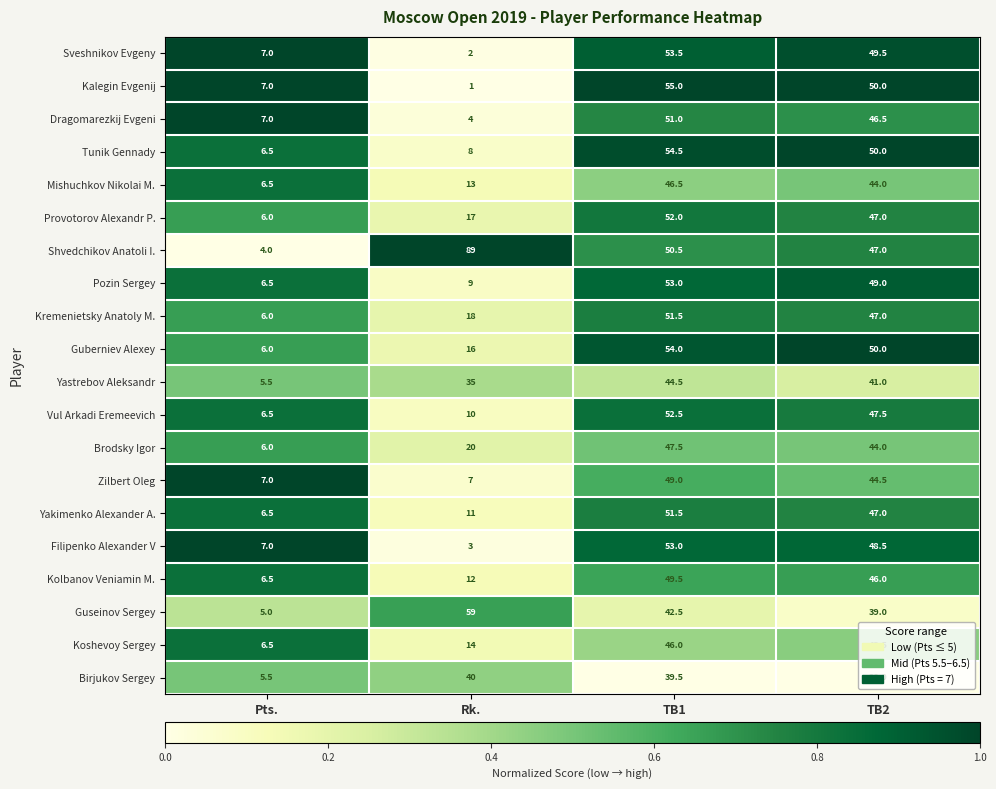

What is the difference between the maximum and second lowest values in the Birjukov Sergey series?

2.0